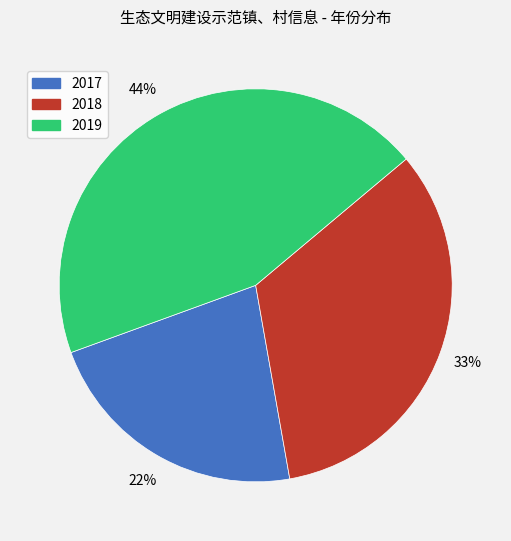

What is the largest slice in the pie chart?

2019